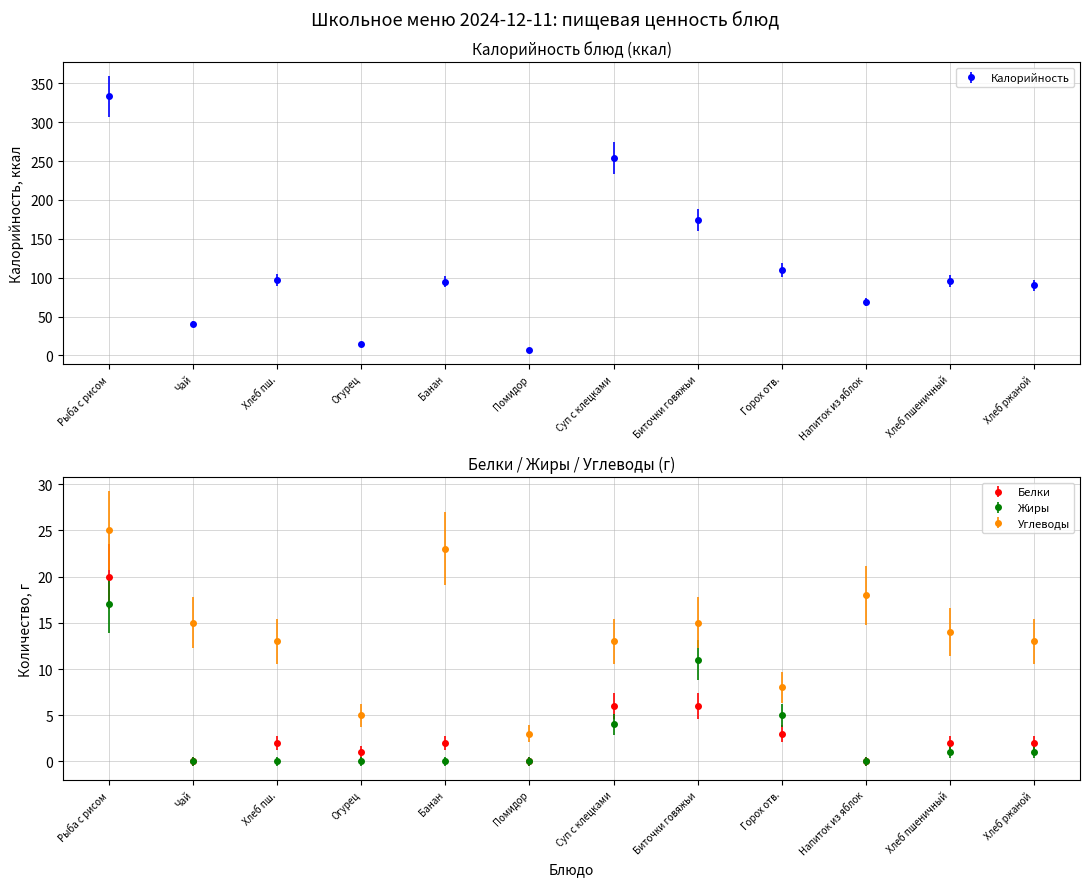

At which category does Калорийность reach its first local valley?

Чай